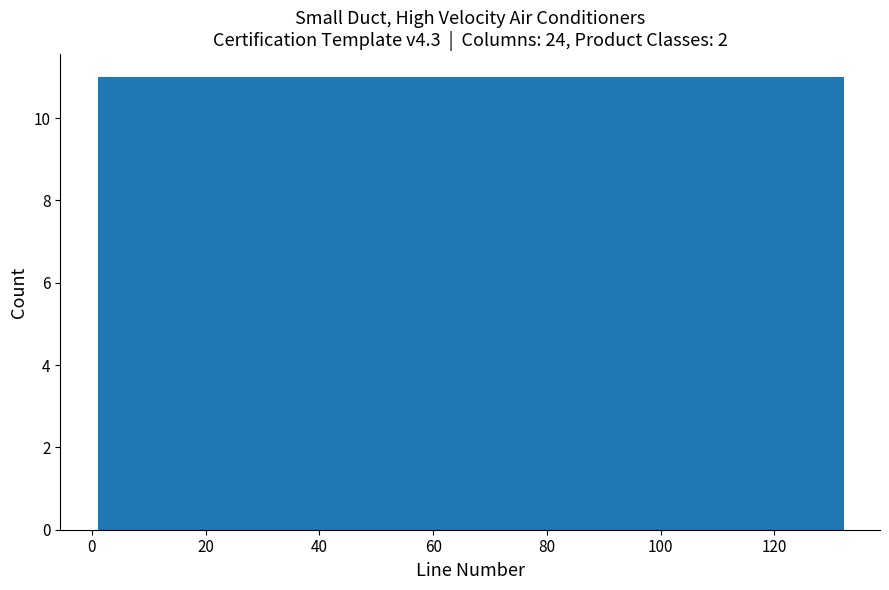

Reading left to right, list every bar in this chart as the range it spans on the x-axis followed by its height. Neither the bar edges nor the heights are printed on the chart, so give them approximately, as read against the axes.

2 to 12: 11
12 to 22: 11
22 to 34: 11
34 to 44: 11
44 to 56: 11
56 to 66: 11
66 to 78: 11
78 to 88: 11
88 to 100: 11
100 to 110: 11
110 to 122: 11
122 to 132: 11